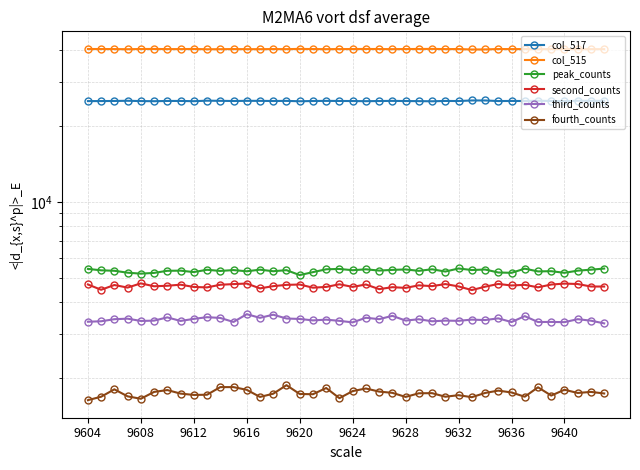

How many lines are shown in the chart?

6